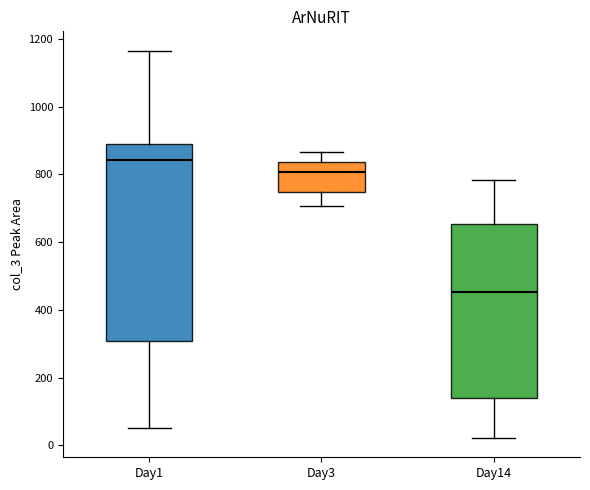

Reading left to right, read every box against the y-axis: the position of its median line, the range the box covers, and the ends of its whiskers. The values are not printed on the chart, so give them approximately, as read against the axis.

Day1: median 840, box 300 to 880, whiskers 60 to 1160
Day3: median 800, box 740 to 840, whiskers 700 to 860
Day14: median 460, box 140 to 660, whiskers 20 to 780